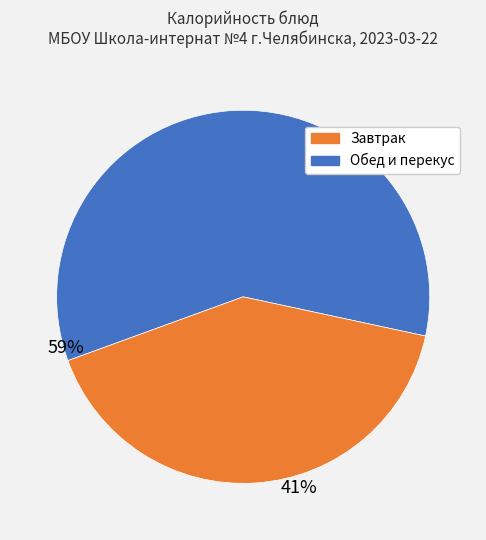

Does any single category account for the majority?

Yes